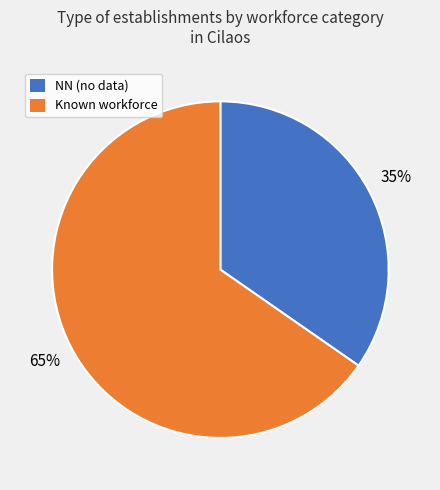

To the nearest percent, what is the average slice percentage?

50%